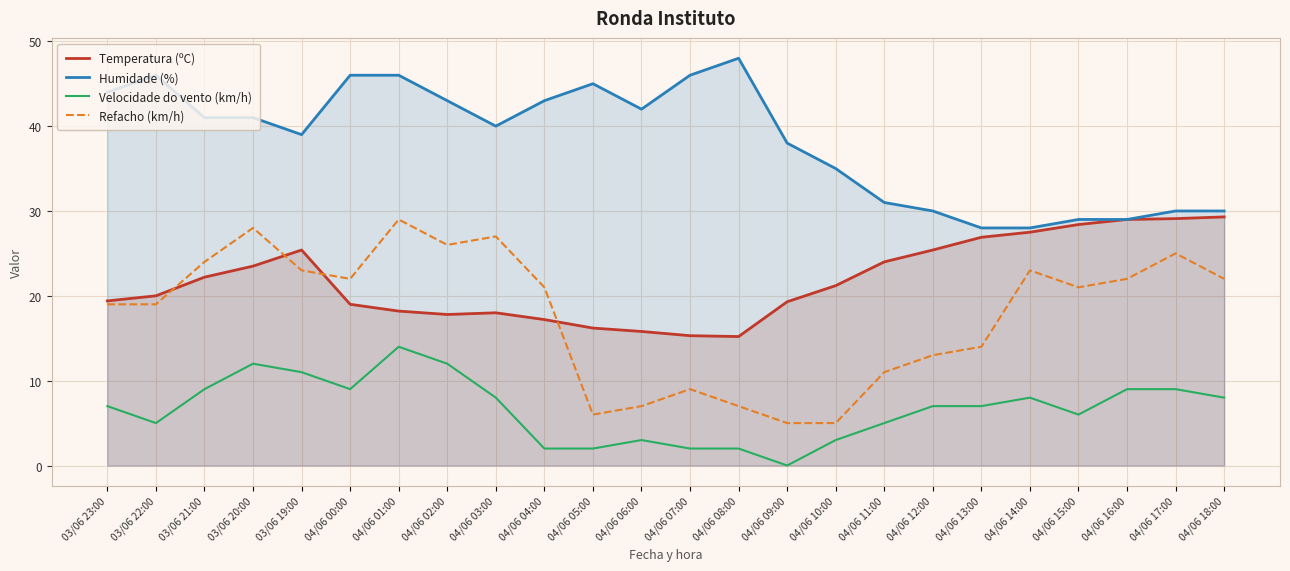

What is the total value across all series at 04/06 14:00?

86.5